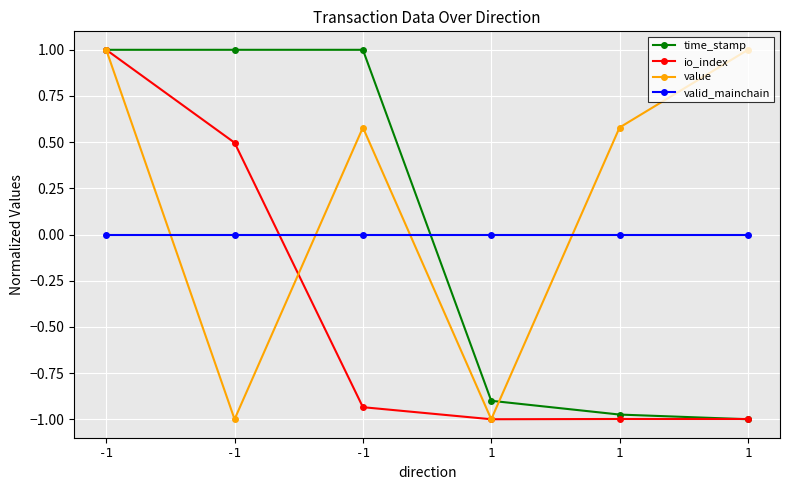

What is the smallest value displayed?

-1.0